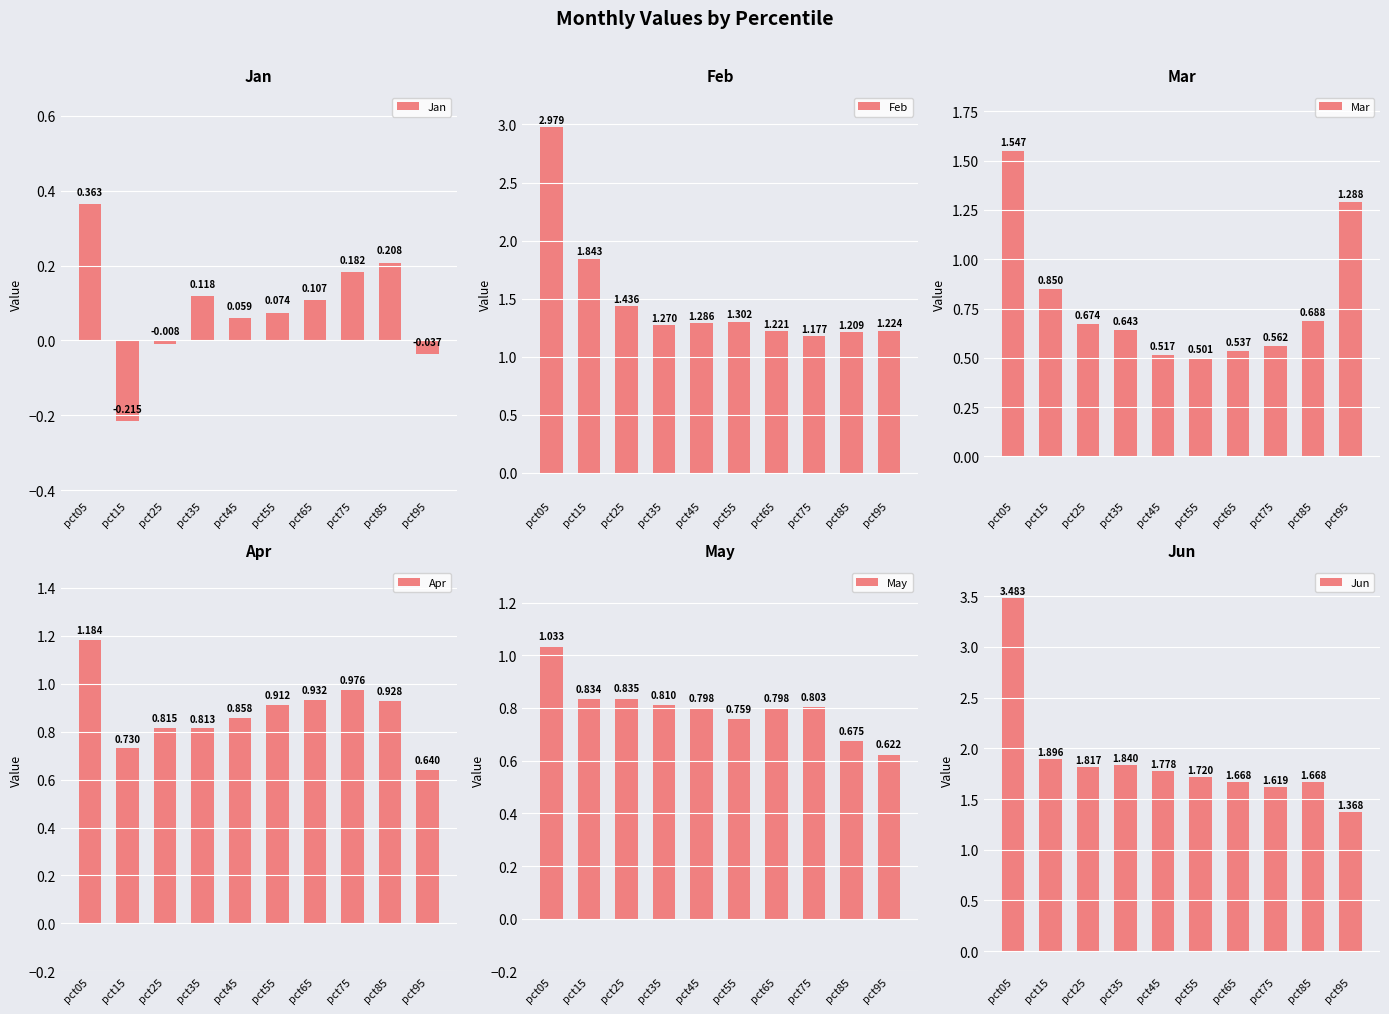

Which series has the largest total across all categories?

Jun